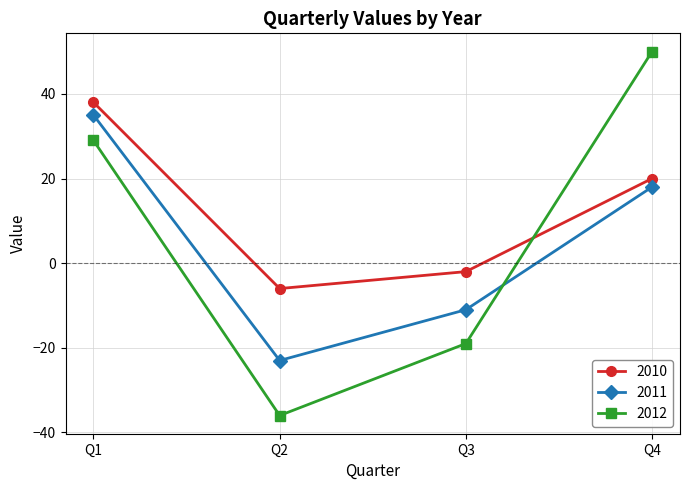

What value does the 2012 series have at Q2?

-36